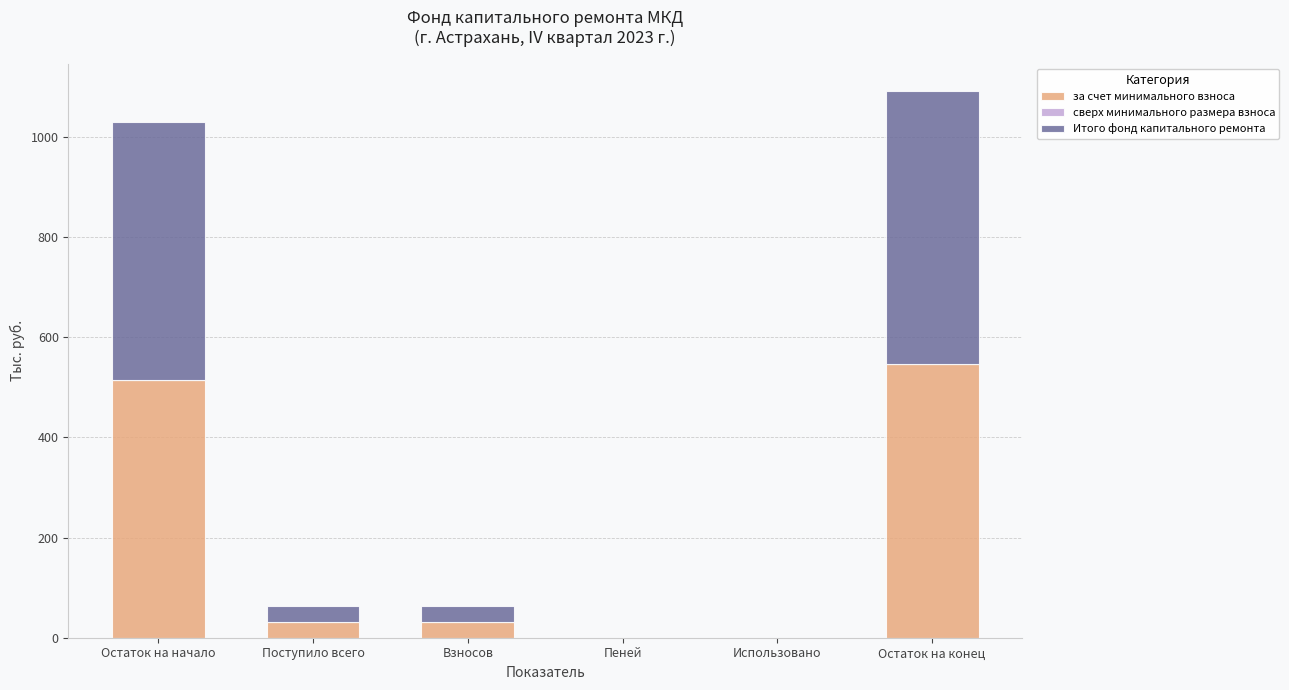

What is the maximum value for за счет минимального взноса?

545.9